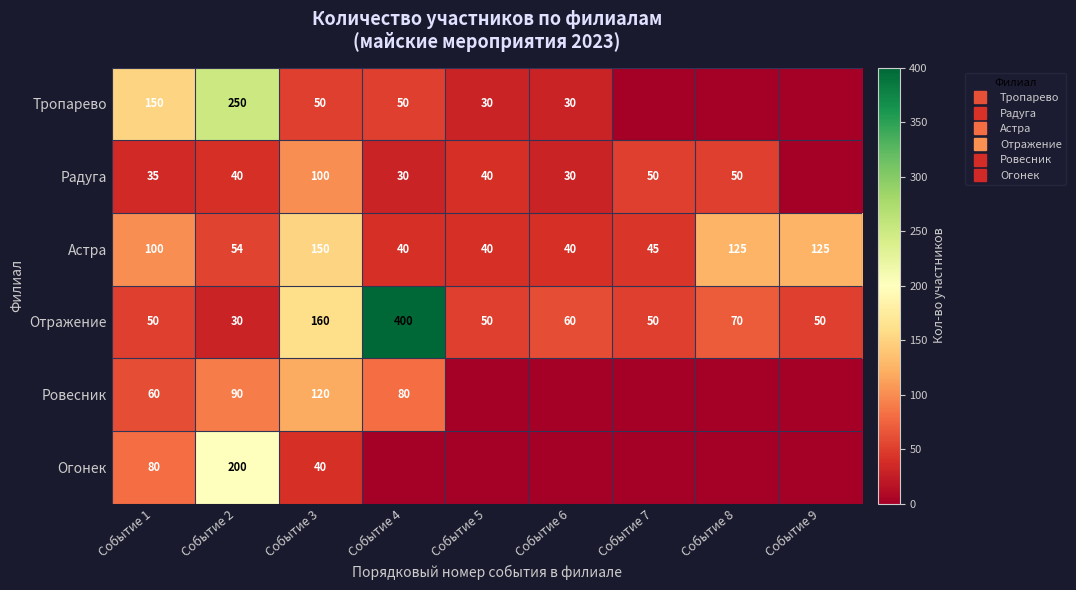

Is it true that Астра equals 224 at Событие 8?

False